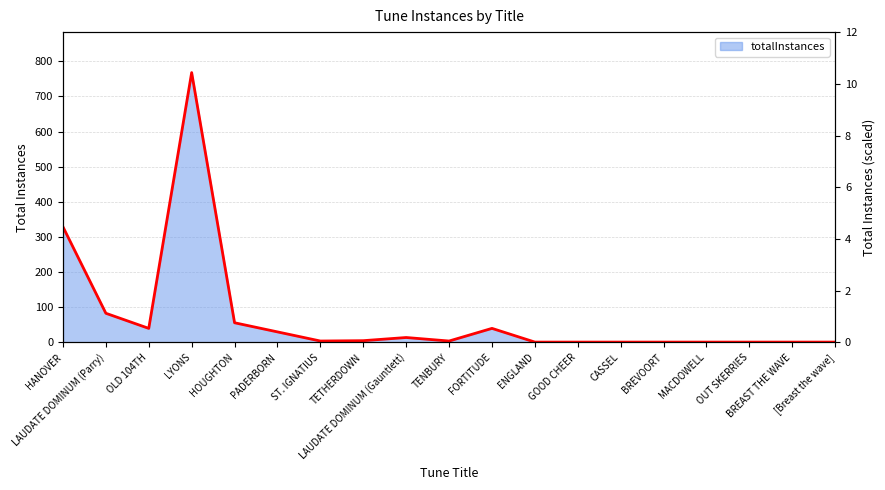

What is the average value?

73